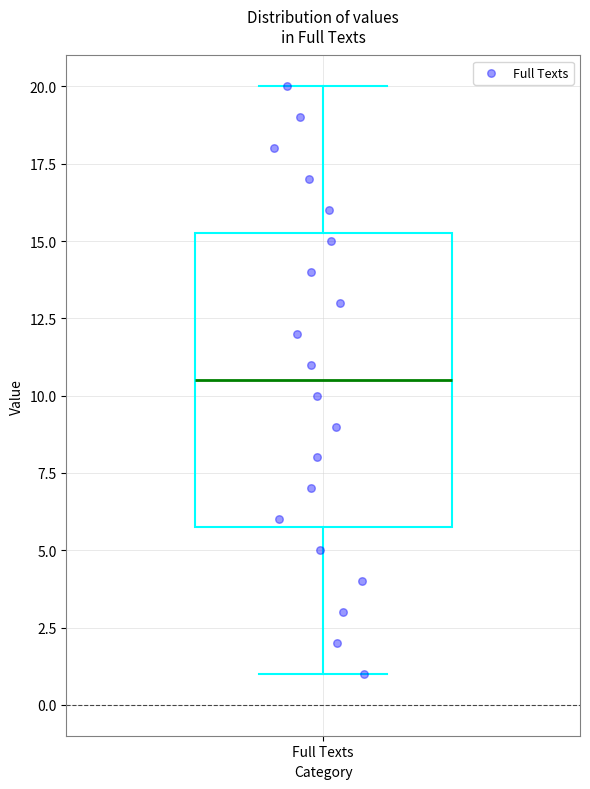

Transcribe this box plot: give where the median line is, the range the box spans, and where the two whiskers end, as read against the y-axis. The values are not printed on the chart, so give them approximately, as read against the axis.

median 10.5, box 6.0 to 15.5, whiskers 1.0 to 20.0